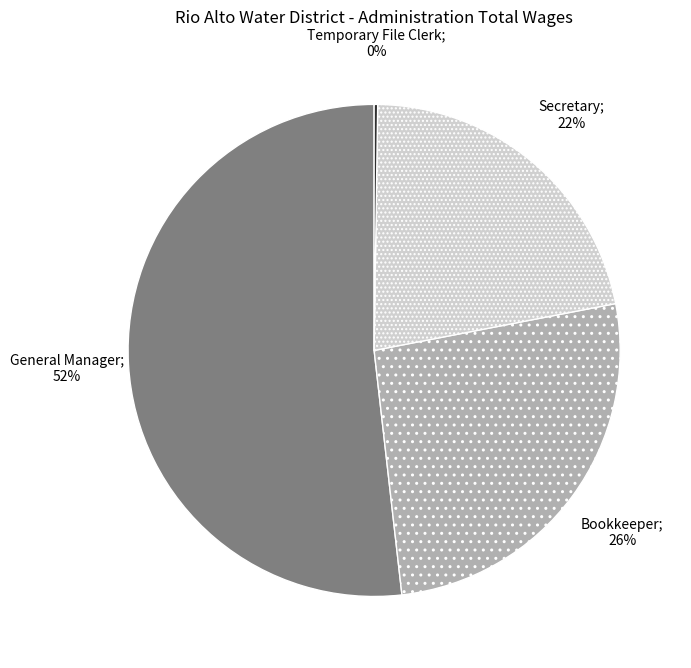

Is there a majority slice in this chart?

Yes